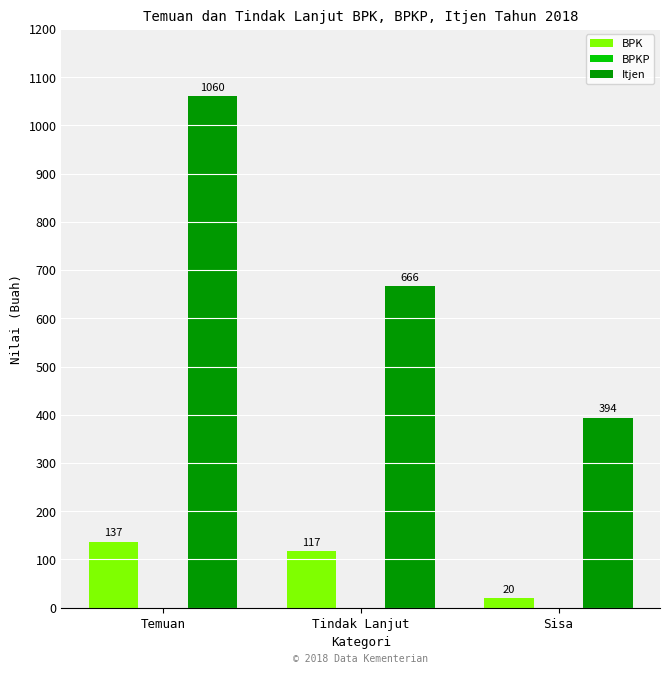

Where does the BPK series first go above 117?

Temuan